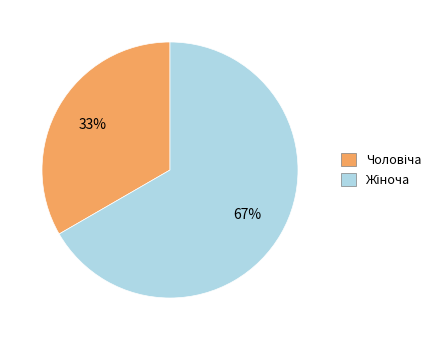

To the nearest percent, what is the average slice percentage?

50%